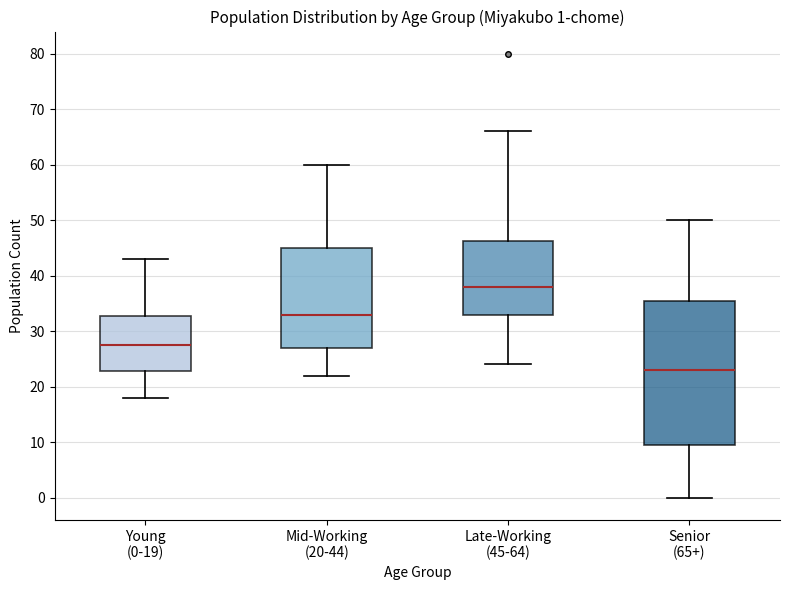

Comparing the boxes themselves (not the whiskers), which one is the tallest?

Senior (65+)